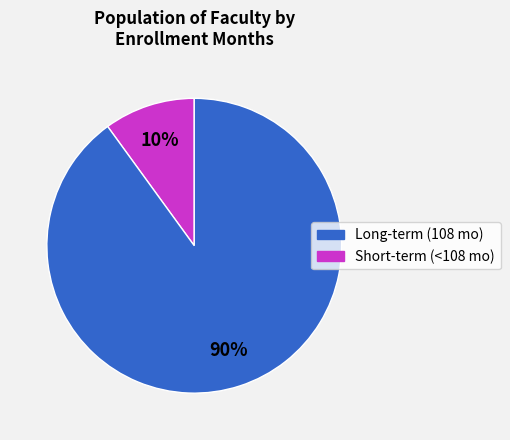

What is the smallest slice in the pie chart?

Long-term (108 mo)